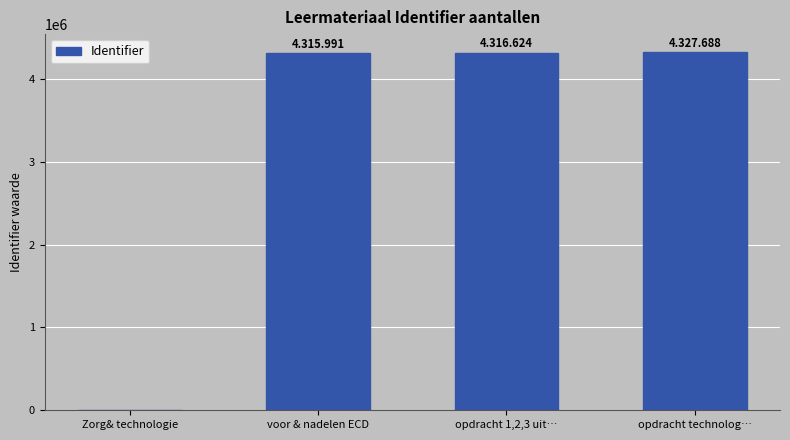

What value does the data have at opdracht technolog…, to the nearest 10?

4327690